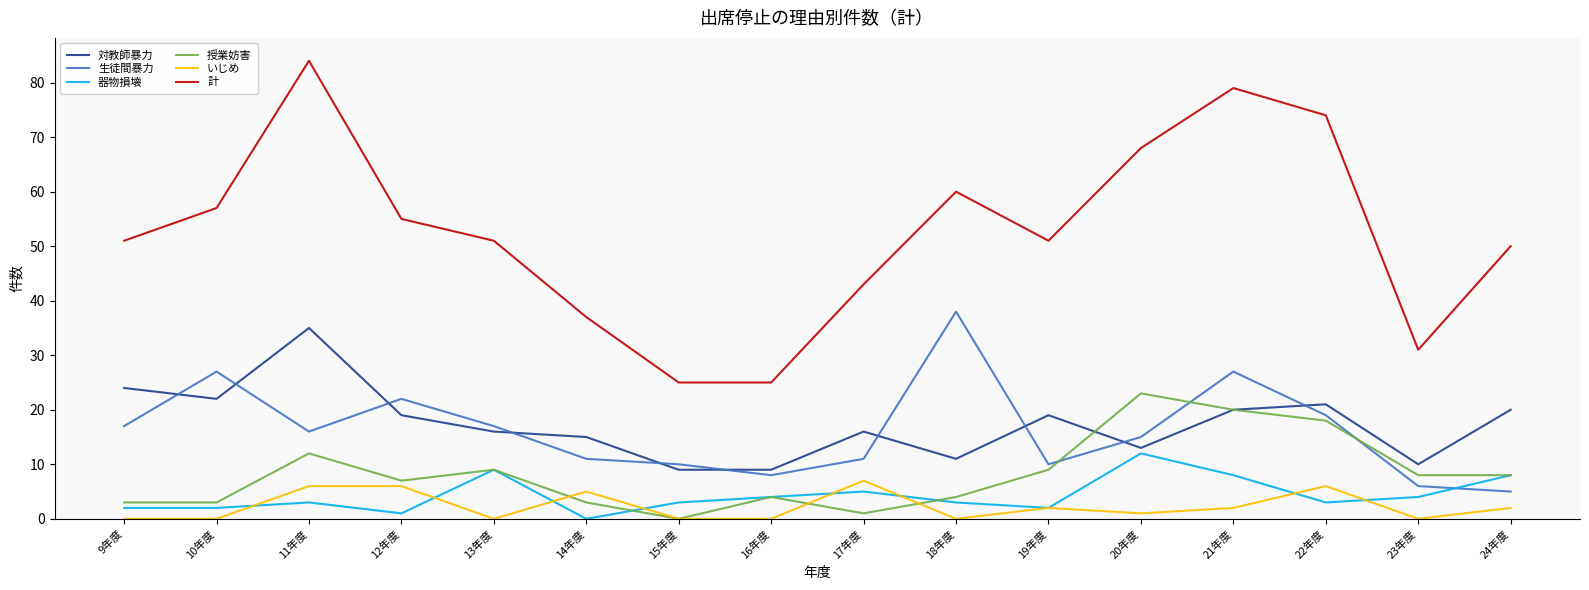

Is it true that 器物損壊 equals 9 at 17年度?

False